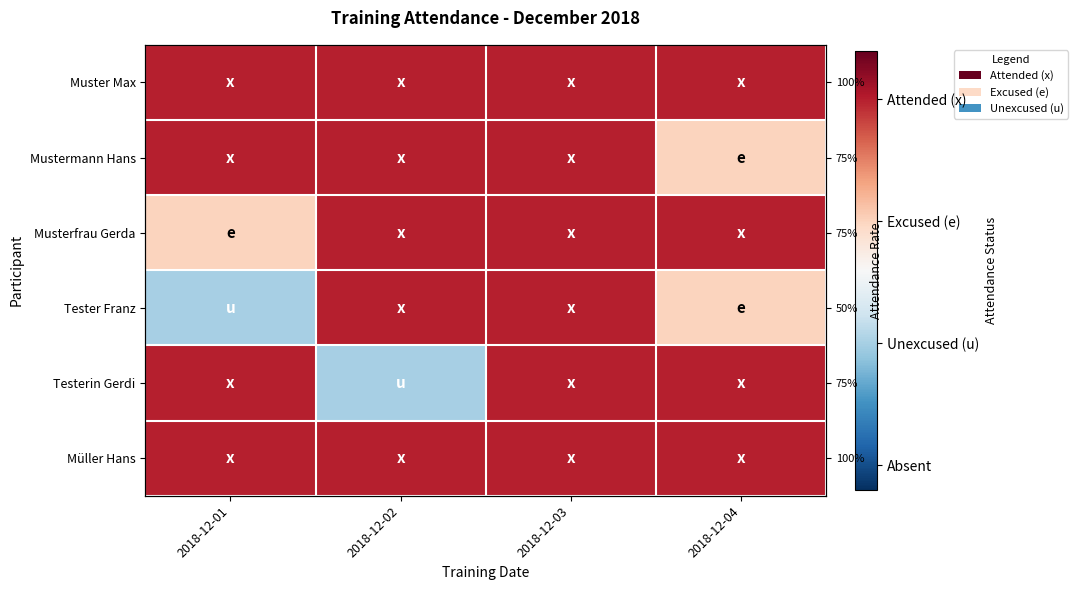

The Testerin Gerdi series shows 1.0 at 2018-12-03. True or false?

True